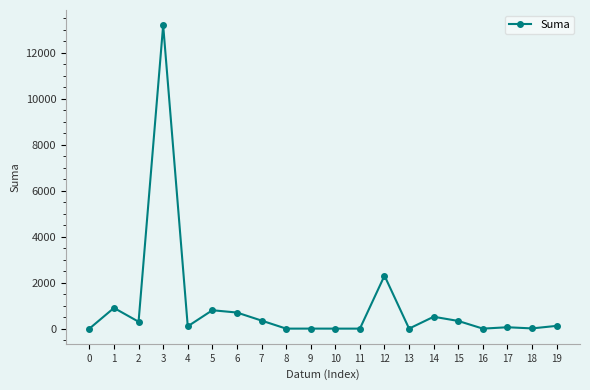

True or false: there are more than 1 points higher than both neighbors.

True